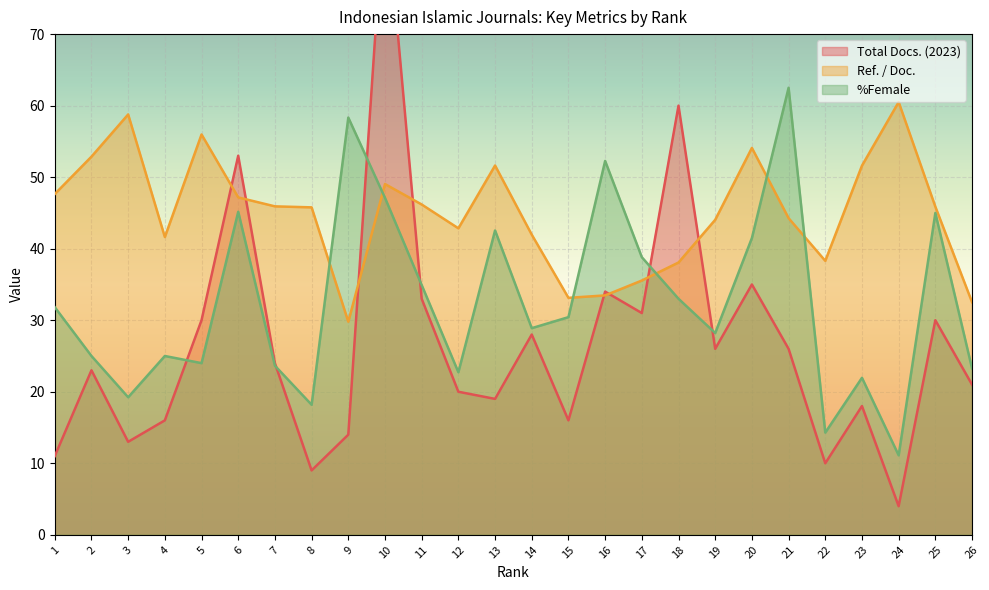

What is the sum of all Total Docs. (2023) values?

694.0